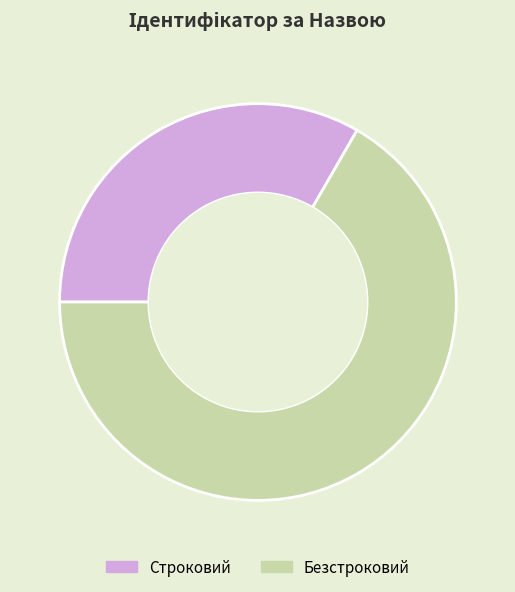

Which slice is the smallest?

Строковий